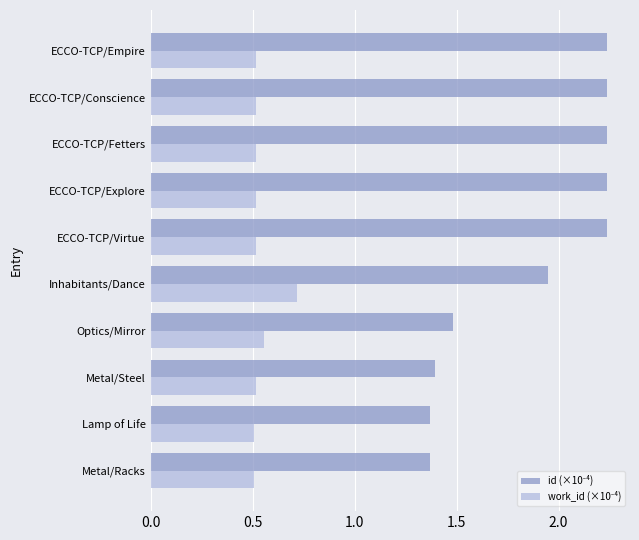

What is the spread (max minus min) of values at ECCO-TCP/Empire?

1.7